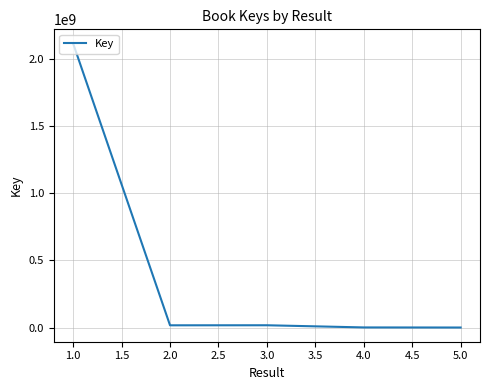

What is the maximum value shown in the chart?

2113999154